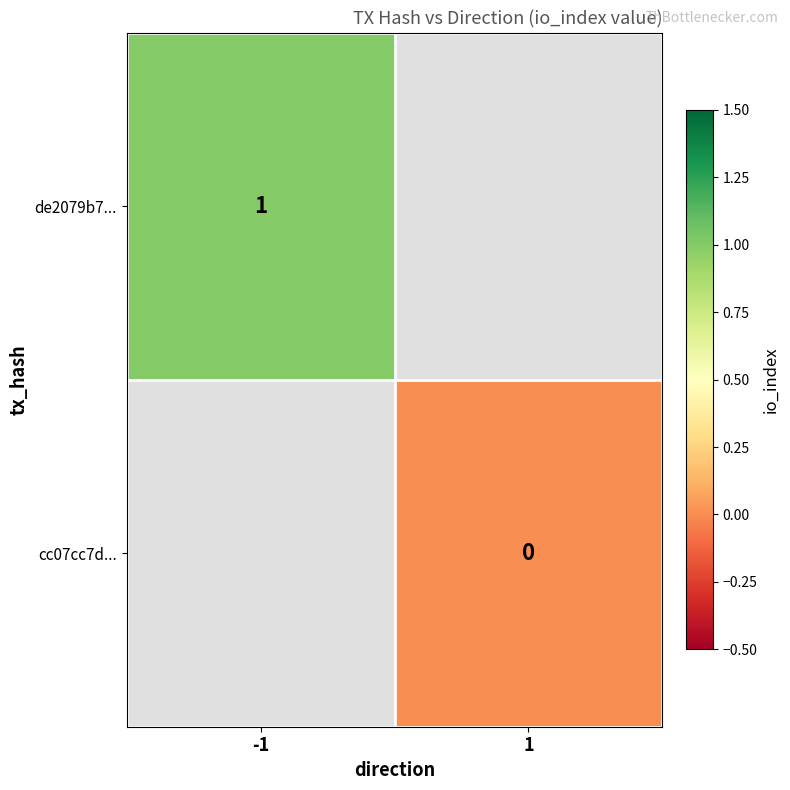

What is the maximum value shown in the chart?

1.0